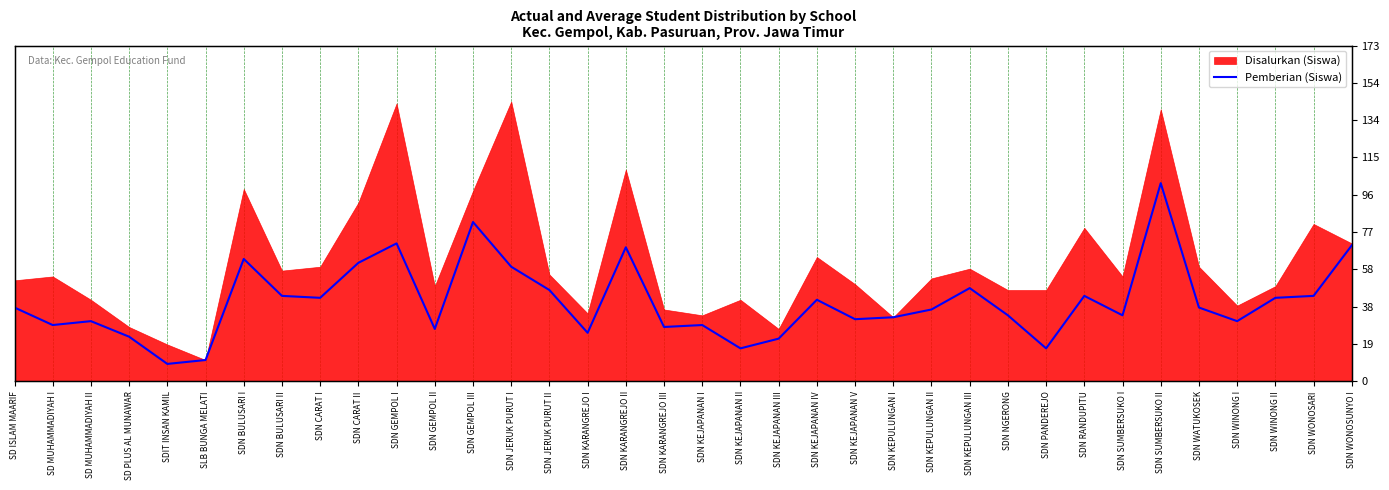

The chart shows a value of 43 at SDN WINONG II. True or false?

True